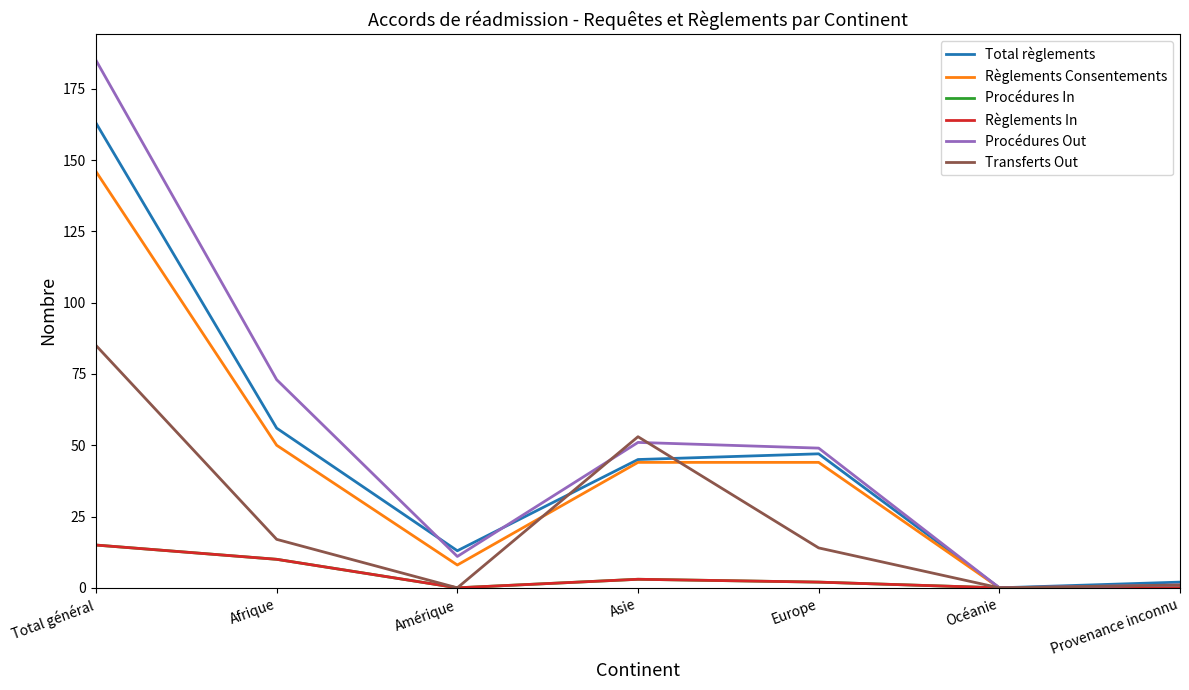

Does the chart display data point markers on the line(s)?

No